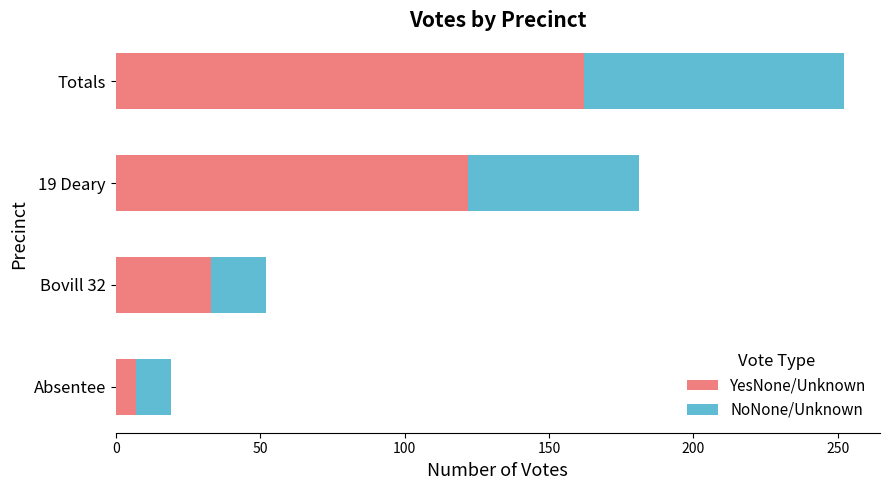

The YesNone/Unknown series shows 19 at Bovill 32. True or false?

False